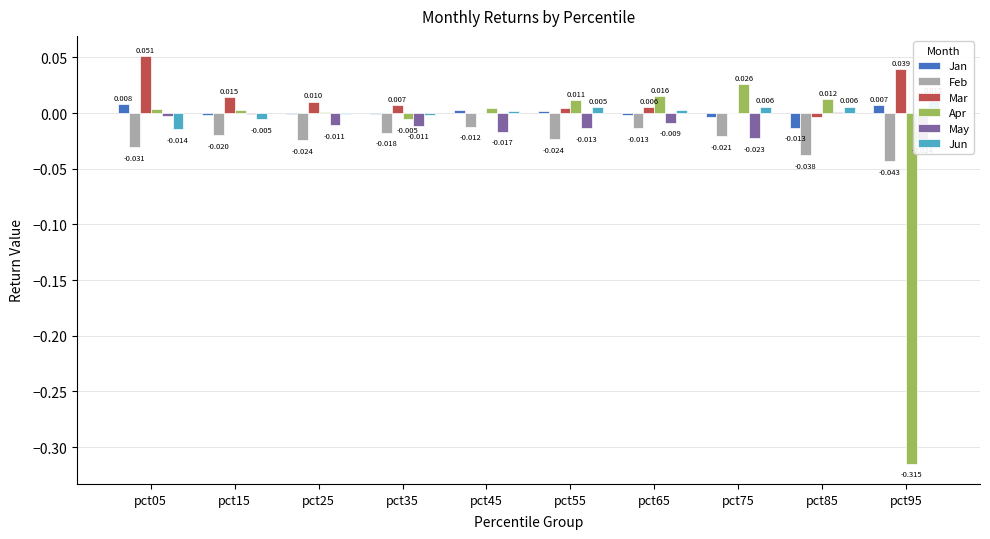

Reading left to right, transcribe all the data shown in this chart.

Jan: pct05=0.0	pct15=-0.0	pct25=-0.0	pct35=-0.0	pct45=0.0	pct55=0.0	pct65=-0.0	pct75=-0.0	pct85=-0.0	pct95=0.0
Feb: pct05=-0.0	pct15=-0.0	pct25=-0.0	pct35=-0.0	pct45=-0.0	pct55=-0.0	pct65=-0.0	pct75=-0.0	pct85=-0.0	pct95=-0.0
Mar: pct05=0.1	pct15=0.0	pct25=0.0	pct35=0.0	pct45=0.0	pct55=0.0	pct65=0.0	pct75=0.0	pct85=-0.0	pct95=0.0
Apr: pct05=0.0	pct15=0.0	pct25=0.0	pct35=-0.0	pct45=0.0	pct55=0.0	pct65=0.0	pct75=0.0	pct85=0.0	pct95=-0.3
May: pct05=-0.0	pct15=-0.0	pct25=-0.0	pct35=-0.0	pct45=-0.0	pct55=-0.0	pct65=-0.0	pct75=-0.0	pct85=0.0	pct95=-0.0
Jun: pct05=-0.0	pct15=-0.0	pct25=-0.0	pct35=-0.0	pct45=0.0	pct55=0.0	pct65=0.0	pct75=0.0	pct85=0.0	pct95=0.0